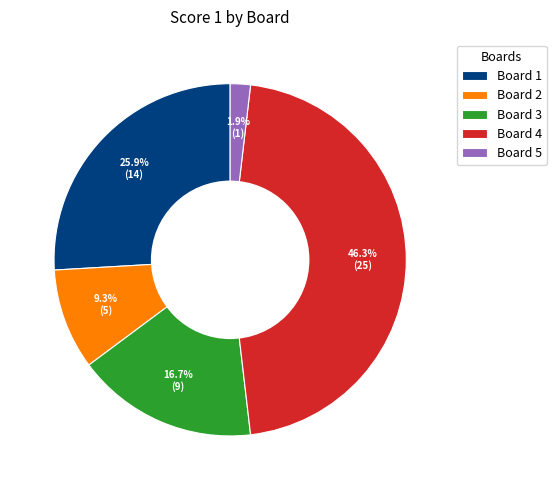

To the nearest percent, what is the average slice percentage?

20%